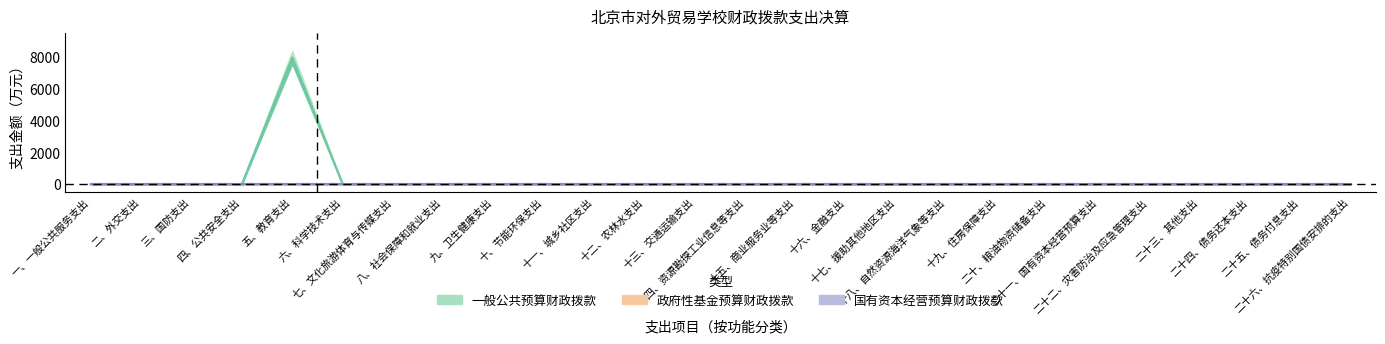

True or false: 一般公共预算财政拨款 has a value of 3326.4 at 一、一般公共服务支出.

False